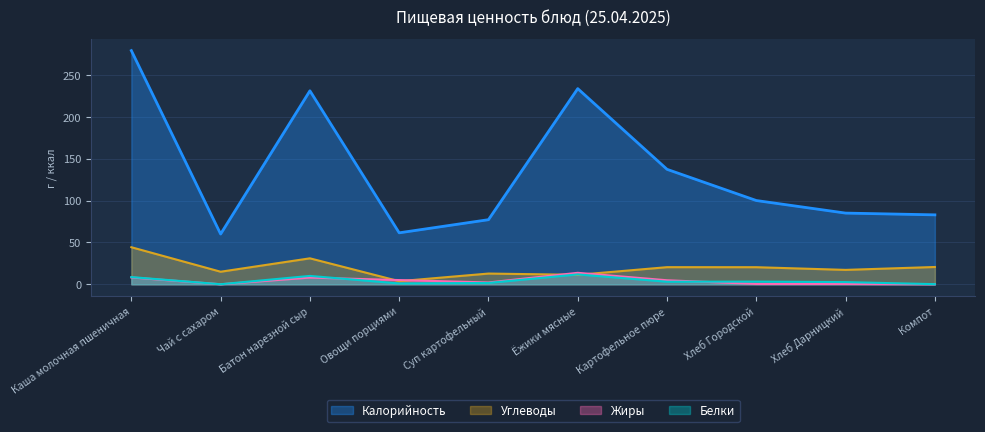

What is the difference between the second highest and minimum values in the Углеводы series?

27.3